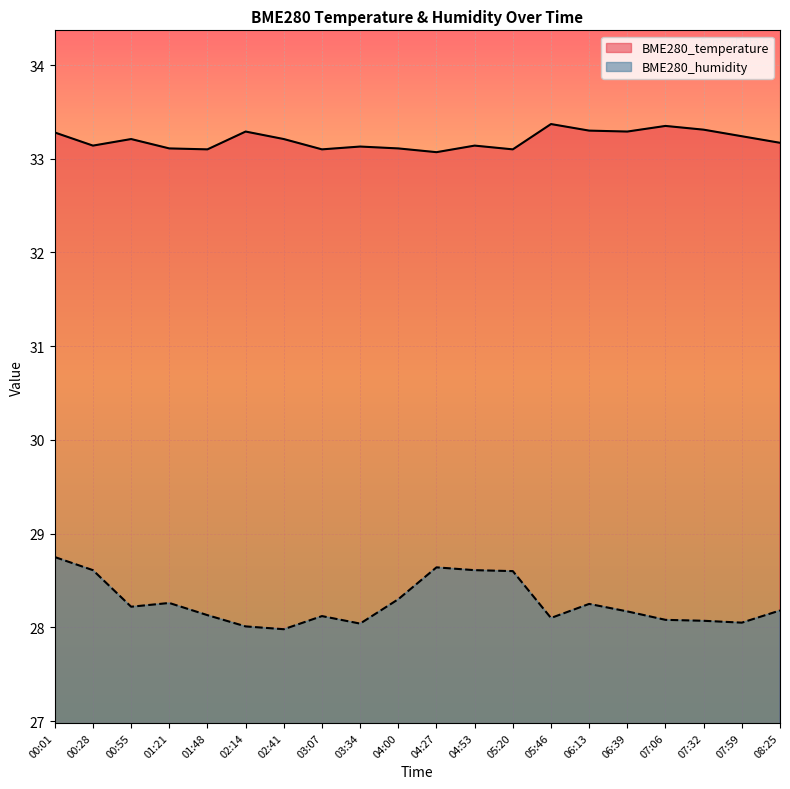

Where does the BME280_humidity series first go above 28?

00:01